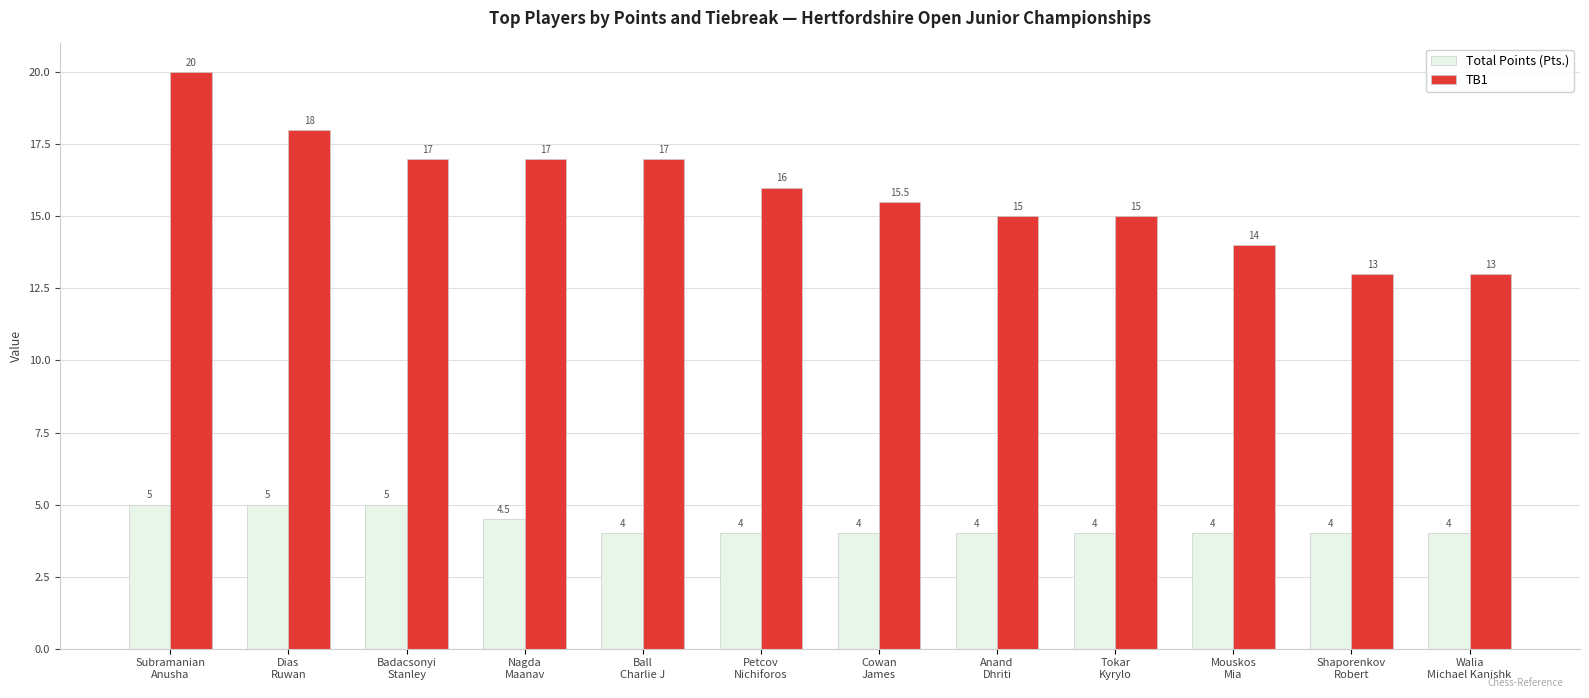

Which series has the largest total across all categories?

TB1